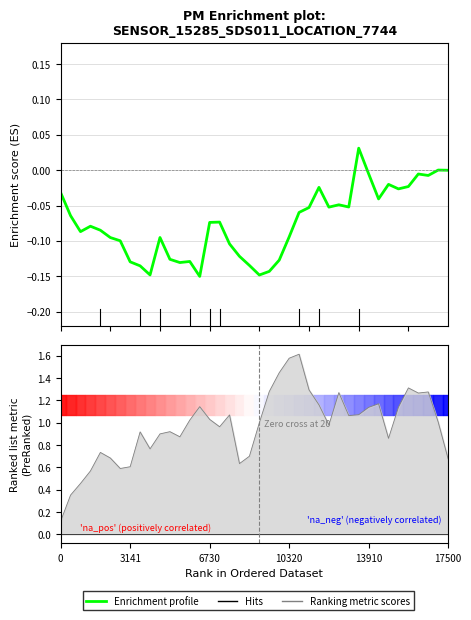

Reading left to right, transcribe all the data shown in this chart.

-0.0	-0.1	-0.1	-0.1	-0.1	-0.1	-0.1	-0.1	-0.1	-0.1	-0.1	-0.1	-0.1	-0.1	-0.1	-0.1	-0.1	-0.1	-0.1	-0.1	-0.1	-0.1	-0.1	-0.1	-0.1	-0.1	-0.0	-0.1	-0.0	-0.1	0.0	-0.0	-0.0	-0.0	-0.0	-0.0	-0.0	-0.0	0.0	-0.0